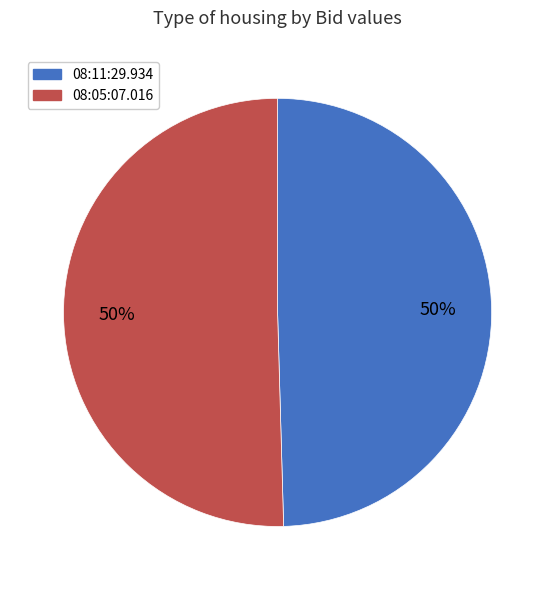

What percentage is the 08:05:07.016 slice, to the nearest percent?

50%